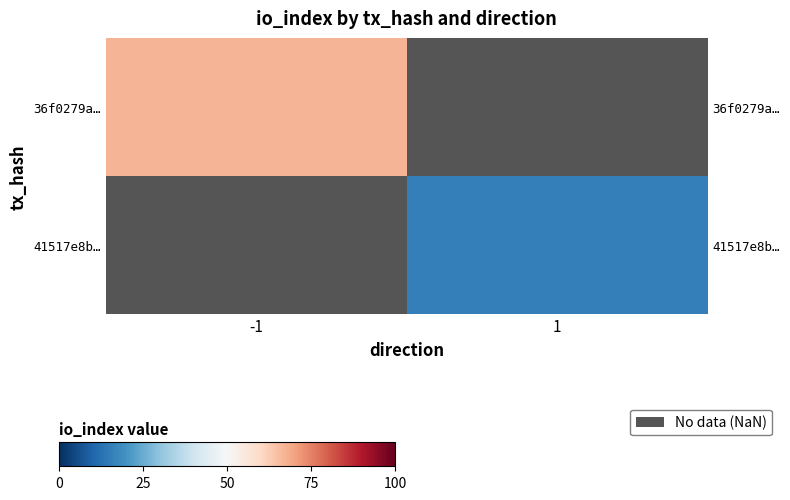

Which series has the largest total across all categories?

36f0279a…